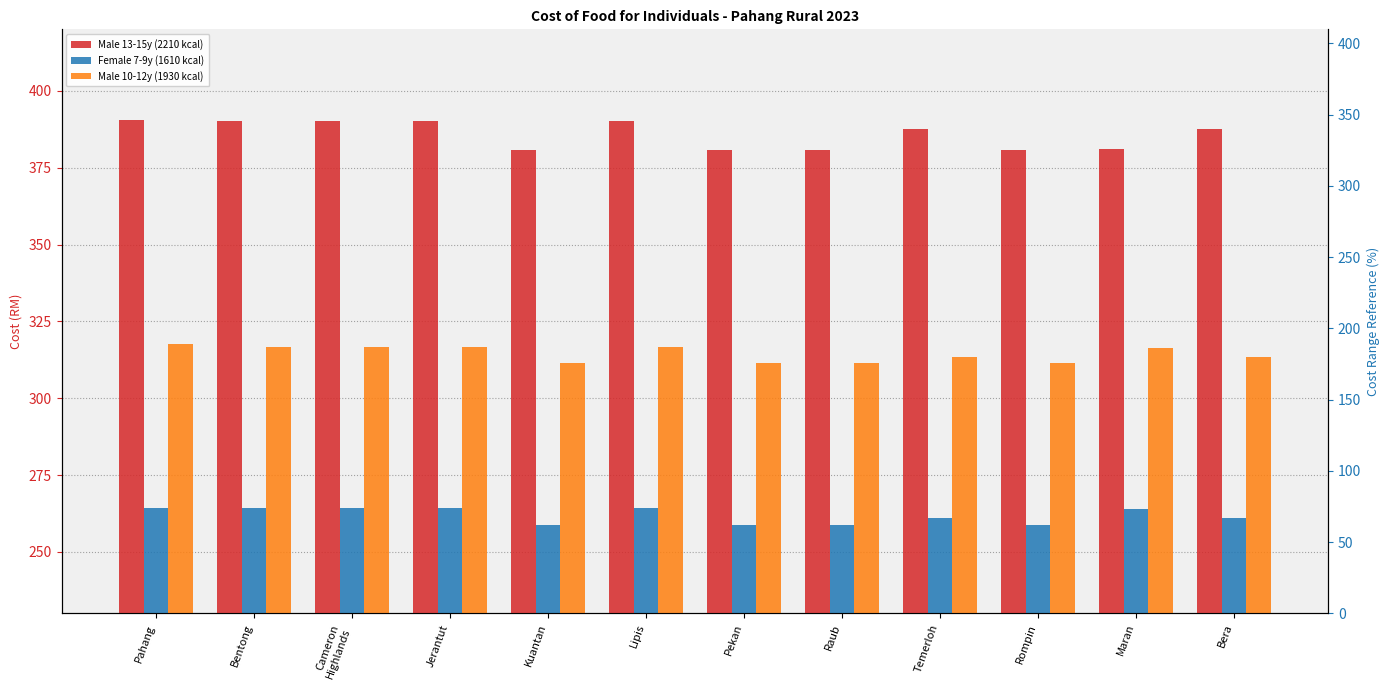

What is the sum of the Male 10-12y (1930 kcal) values at Bera and Bentong?

630.3